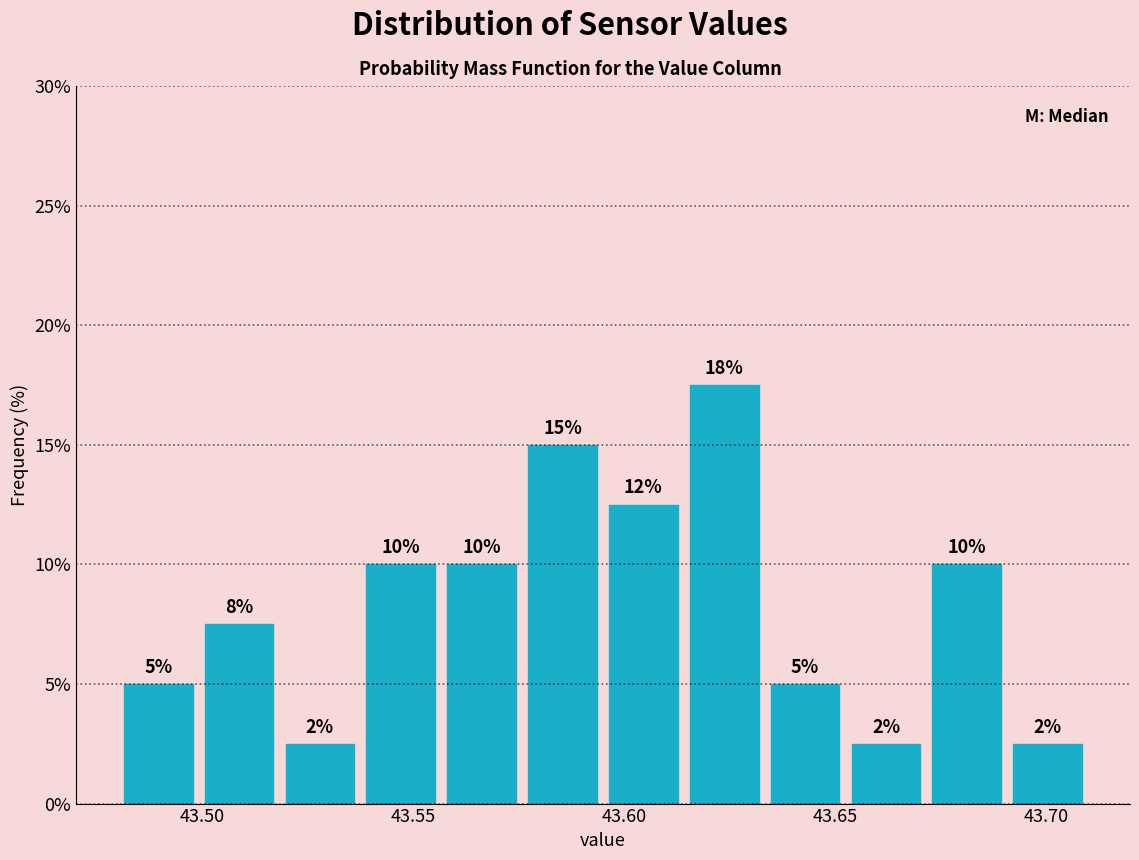

Around what value on the x-axis is the tallest bar? Give the approximate position of its centre, as read against the axis.

43.625